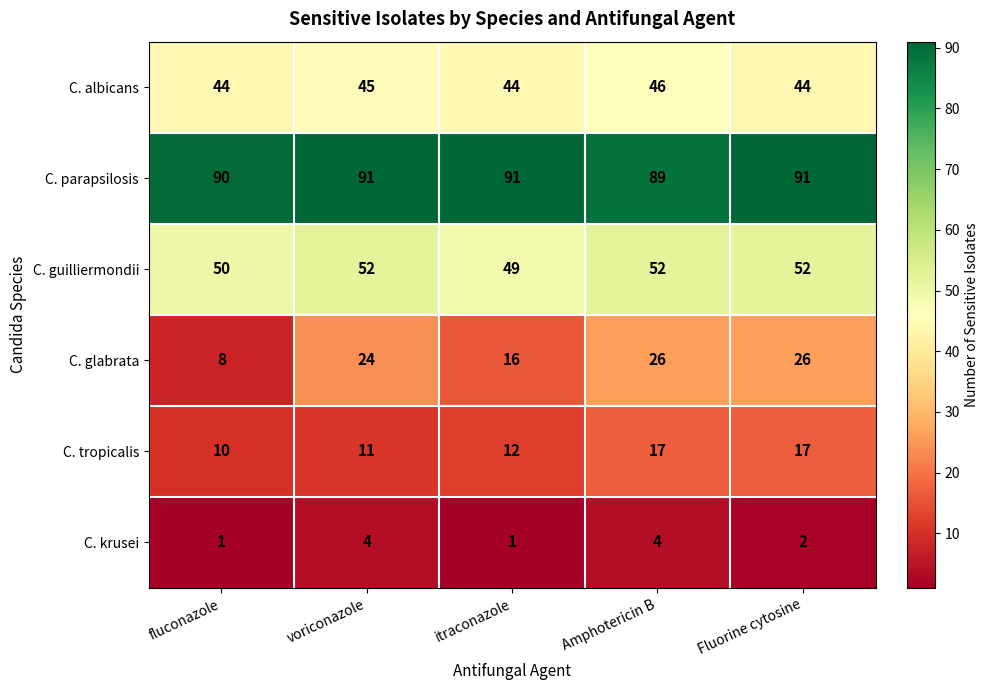

The C. glabrata series shows 31 at voriconazole. True or false?

False